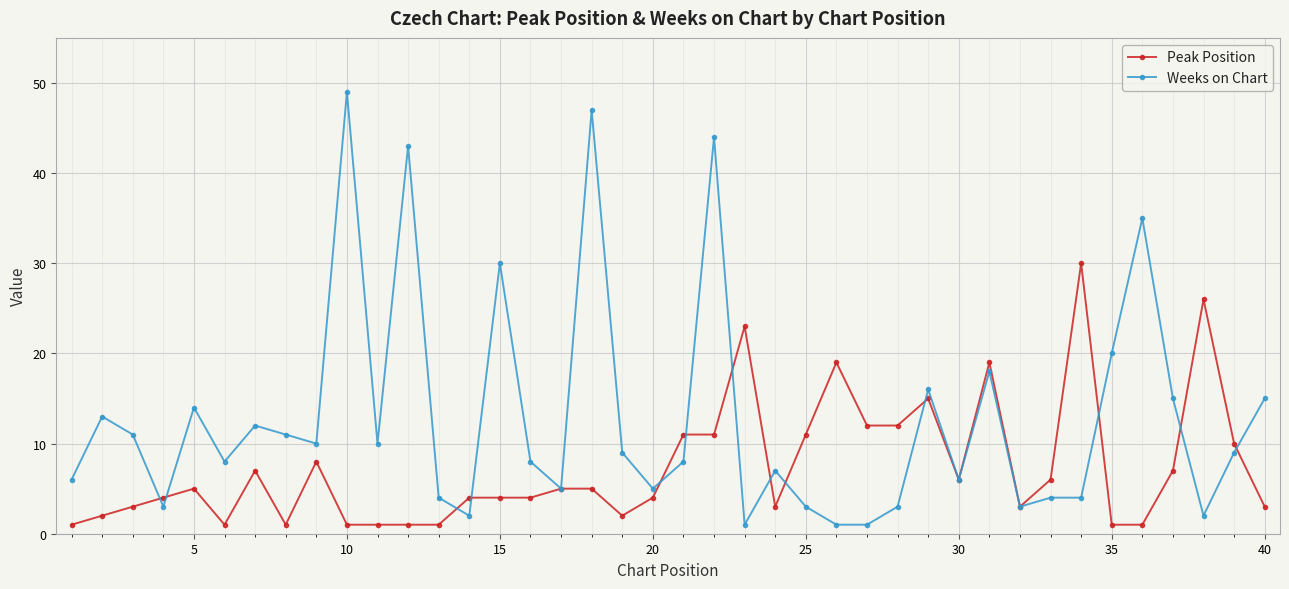

What is the value of the Weeks on Chart point at the 11th from the left?

10